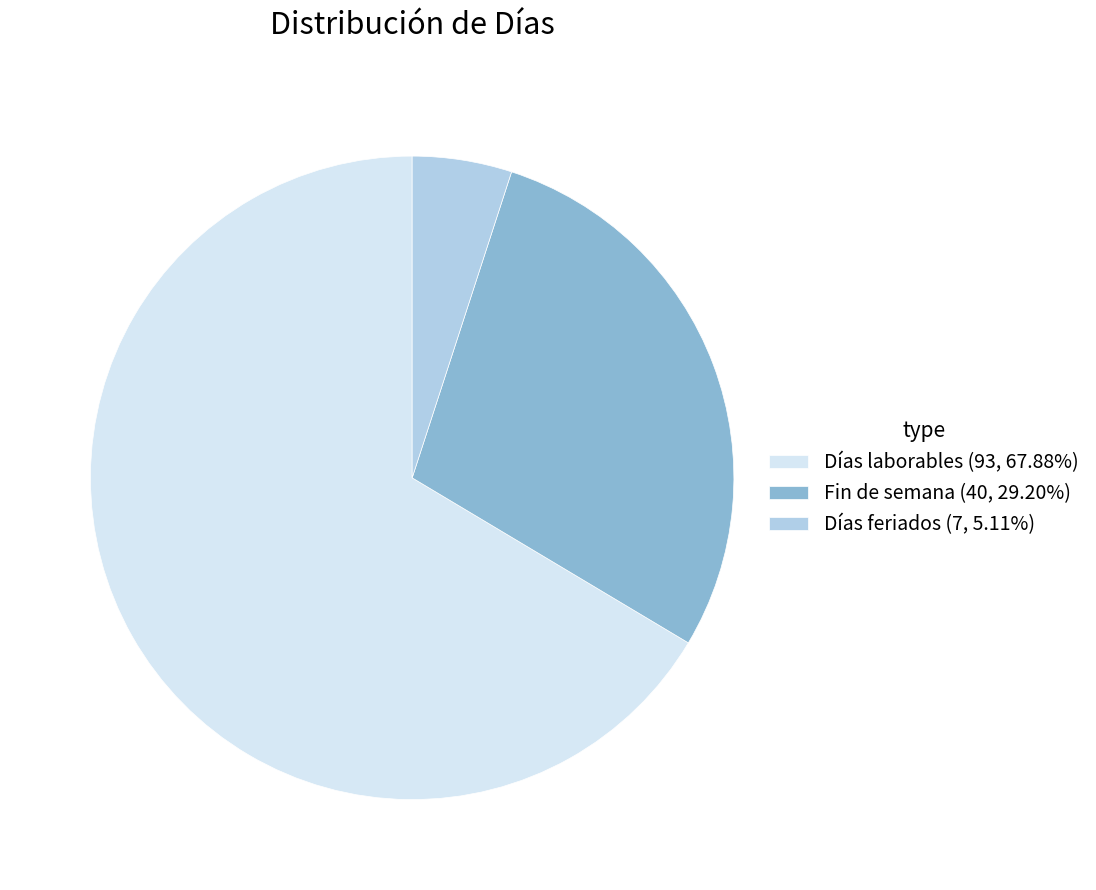

What is the largest slice in the pie chart?

Días laborables